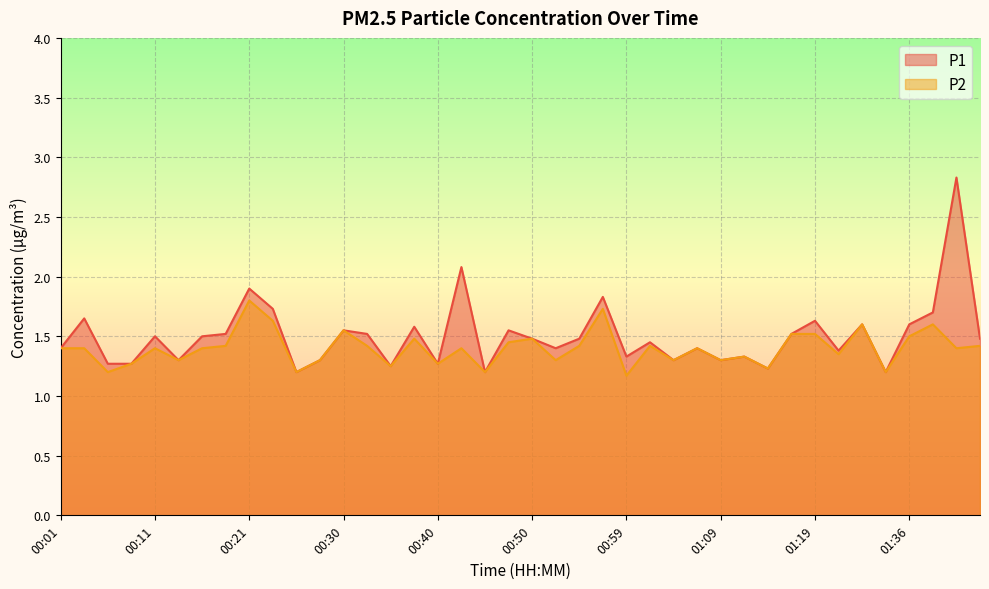

What is the highest value of the P2 series?

1.8